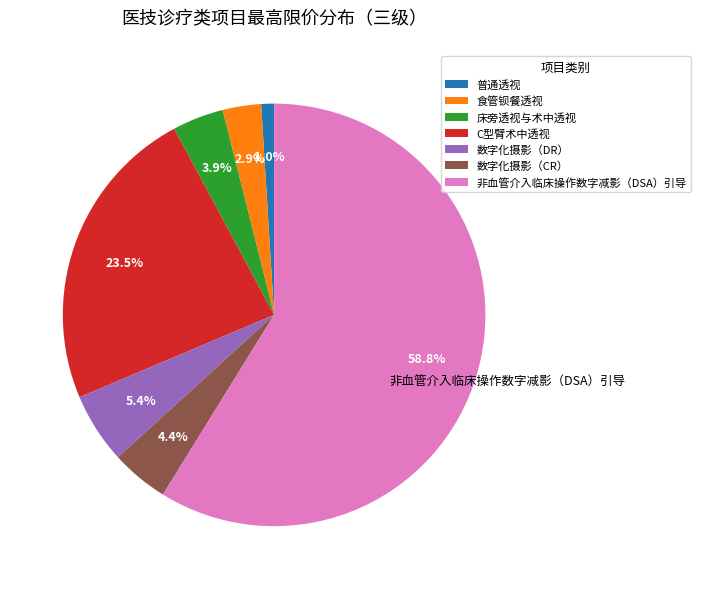

Which category has the smallest portion of the pie?

普通透视